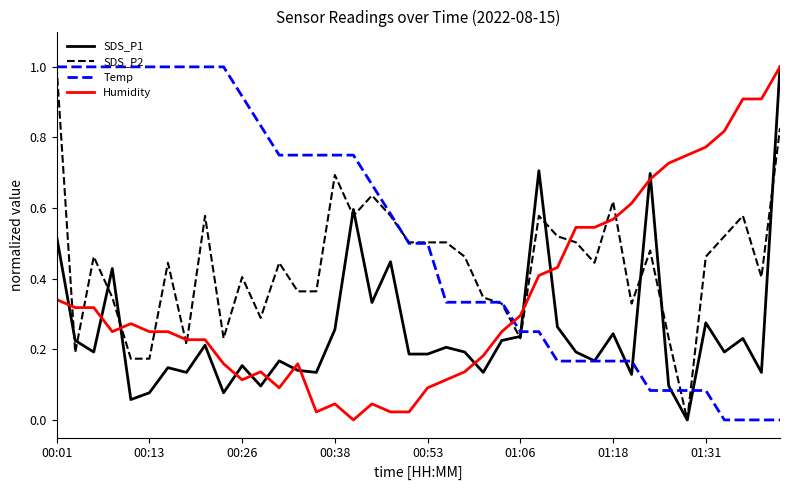

Which series ends up on top after the final intersection of Humidity and SDS_P2?

Humidity